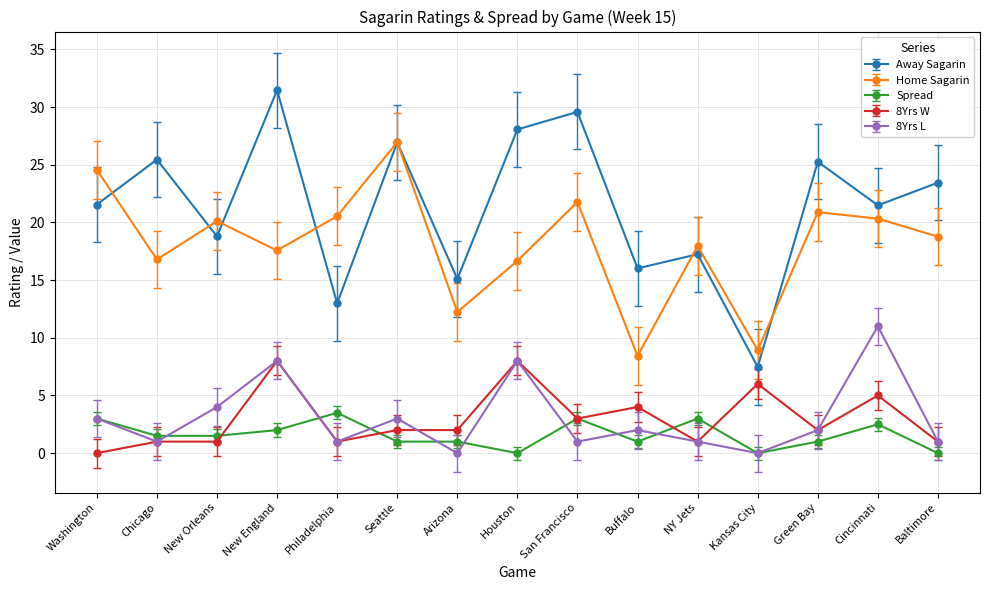

The 8Yrs W series shows 1.8 at San Francisco. True or false?

False